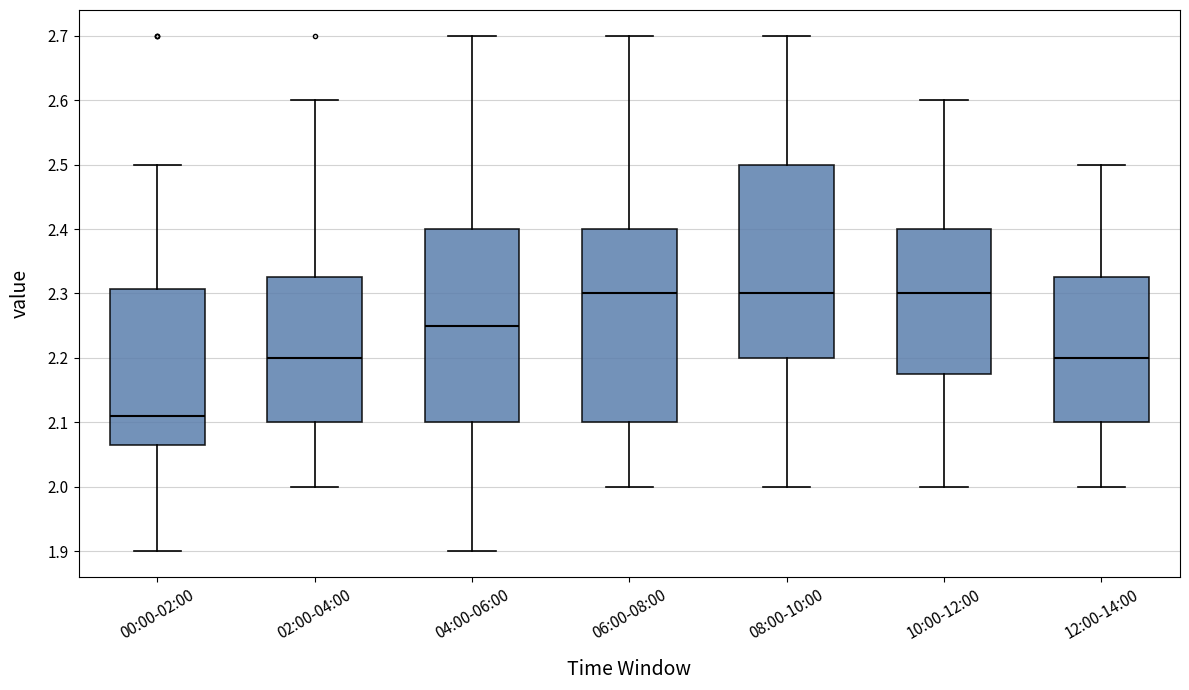

Where is the upper edge of the box for 00:00-02:00 on the y-axis? The values are not printed on the chart, so give them approximately, as read against the axis.

2.31